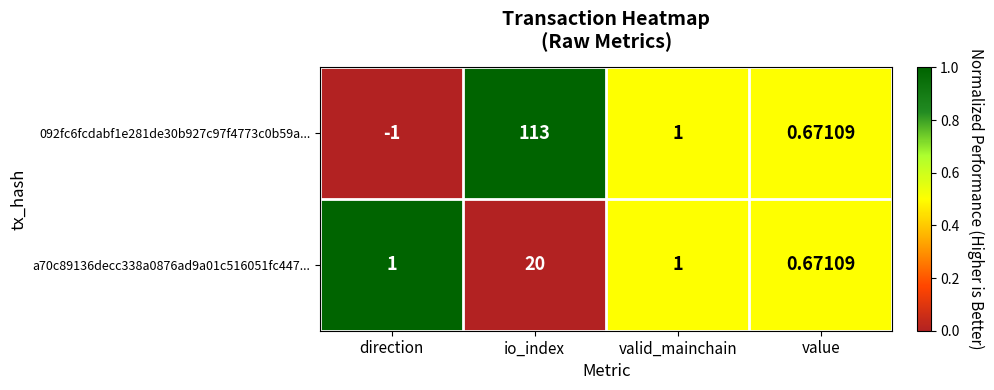

Which category has the highest value in the a70c89136decc338a0876ad9a01c516051fc447... series?

io_index